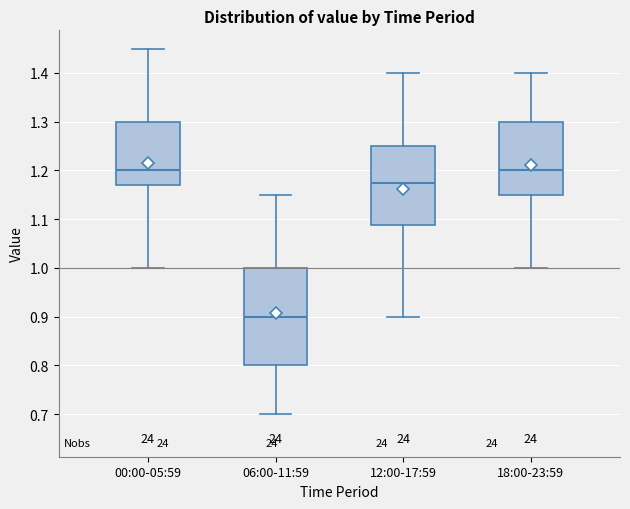

Reading left to right, transcribe this box plot: for each box, give where its median line is, the range the box spans, and where its two whiskers end, as read against the y-axis. The values are not printed on the chart, so give them approximately, as read against the axis.

00:00-05:59: median 1.20, box 1.17 to 1.30, whiskers 1.00 to 1.45
06:00-11:59: median 0.90, box 0.80 to 1.00, whiskers 0.70 to 1.15
12:00-17:59: median 1.18, box 1.09 to 1.25, whiskers 0.90 to 1.40
18:00-23:59: median 1.20, box 1.15 to 1.30, whiskers 1.00 to 1.40